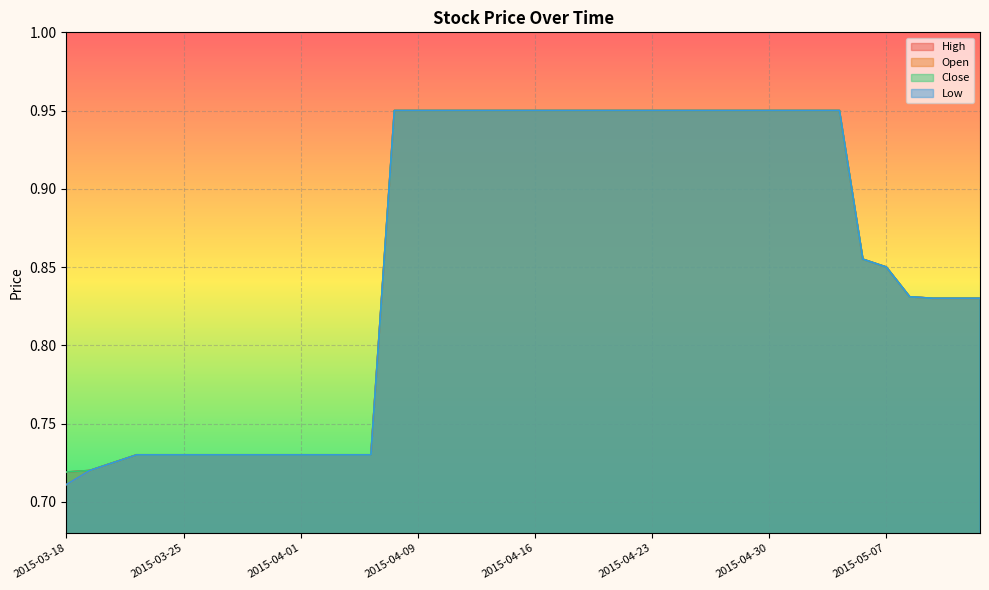

True or false: Open has more than 2 points higher than both neighbors.

False